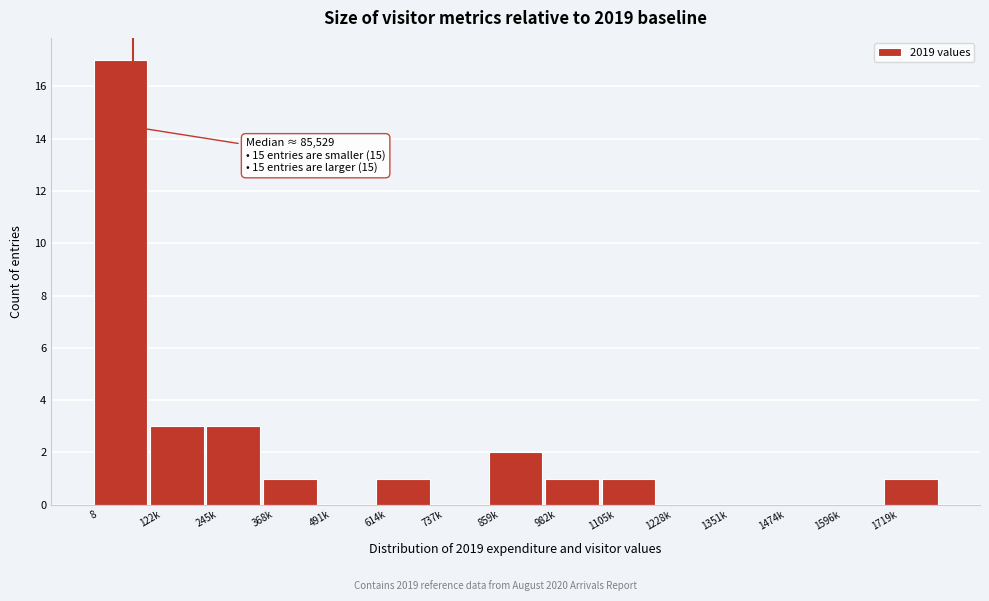

Reading left to right, what are all the values shown in this chart?

8=17	122k=3	245k=3	368k=1	491k=0	614k=1	737k=0	859k=2	982k=1	1105k=1	1228k=0	1351k=0	1474k=0	1596k=0	1719k=1